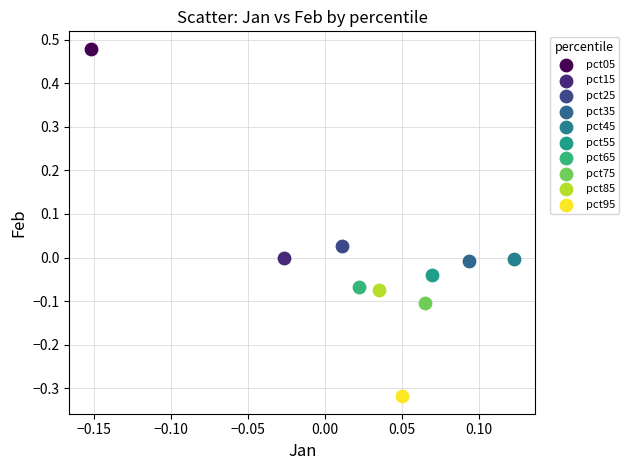

What are all the series names shown in the legend?

pct05, pct15, pct25, pct35, pct45, pct55, pct65, pct75, pct85, pct95